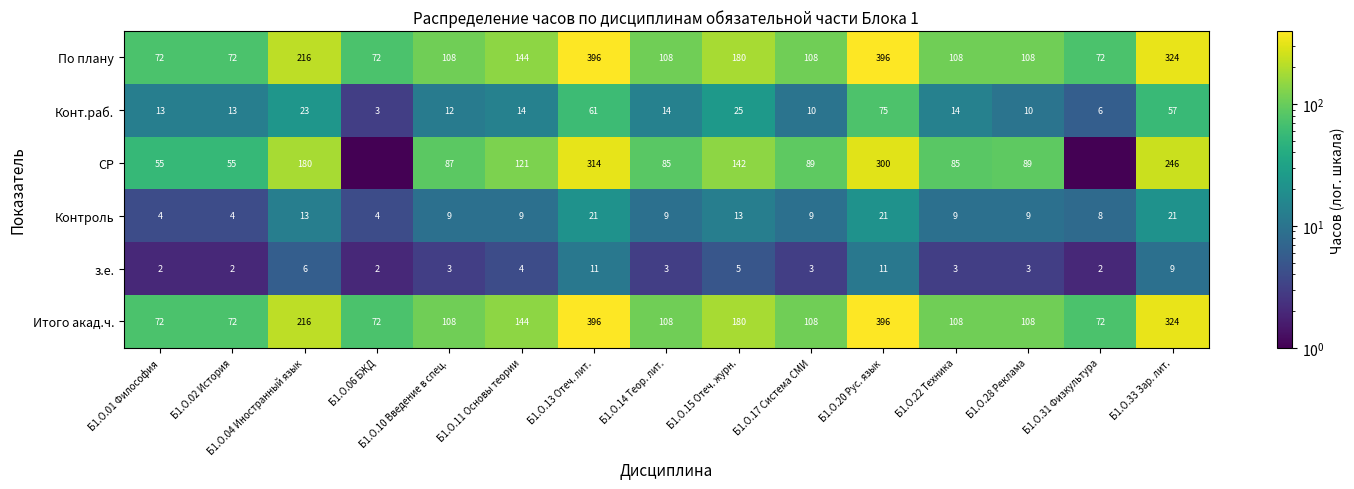

What is the total value across all series at Б1.О.20 Рус. язык?

1199.0